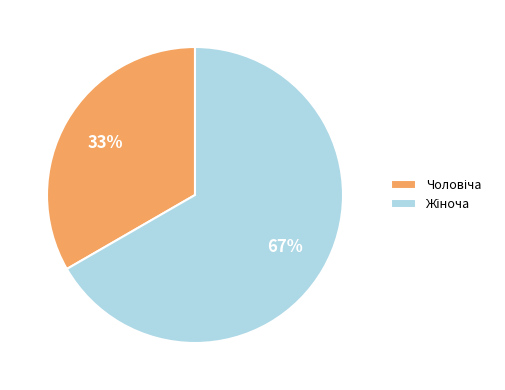

To the nearest percent, what is the average slice percentage?

50%